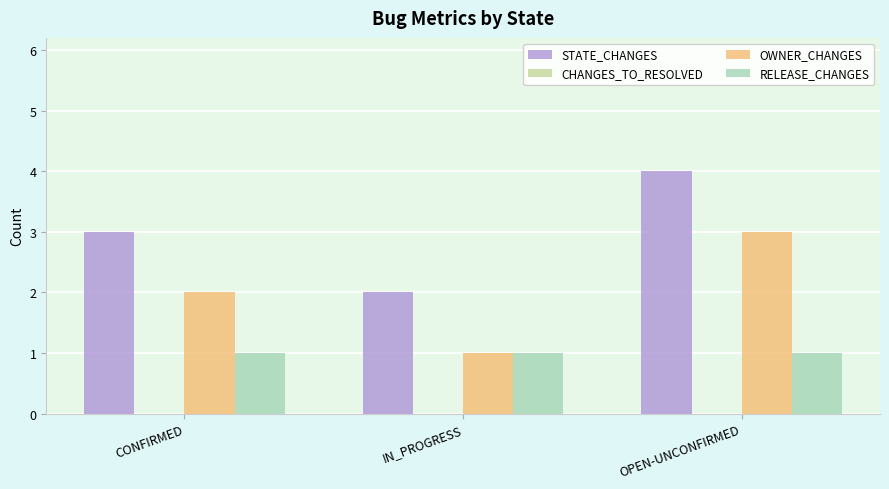

List the series in order of their peak value, lowest first.

RELEASE_CHANGES, OWNER_CHANGES, STATE_CHANGES